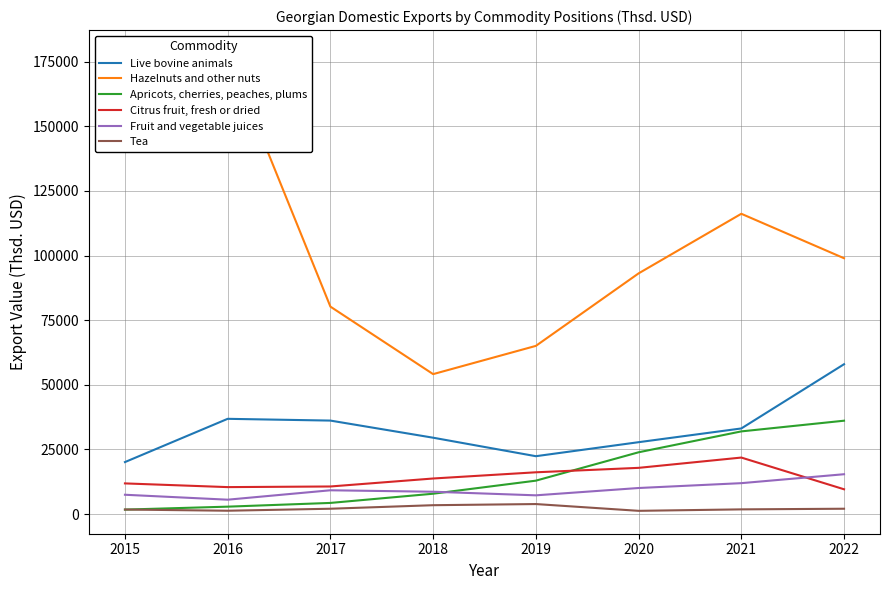

At how many categories does at least one series exceed 160826?

2